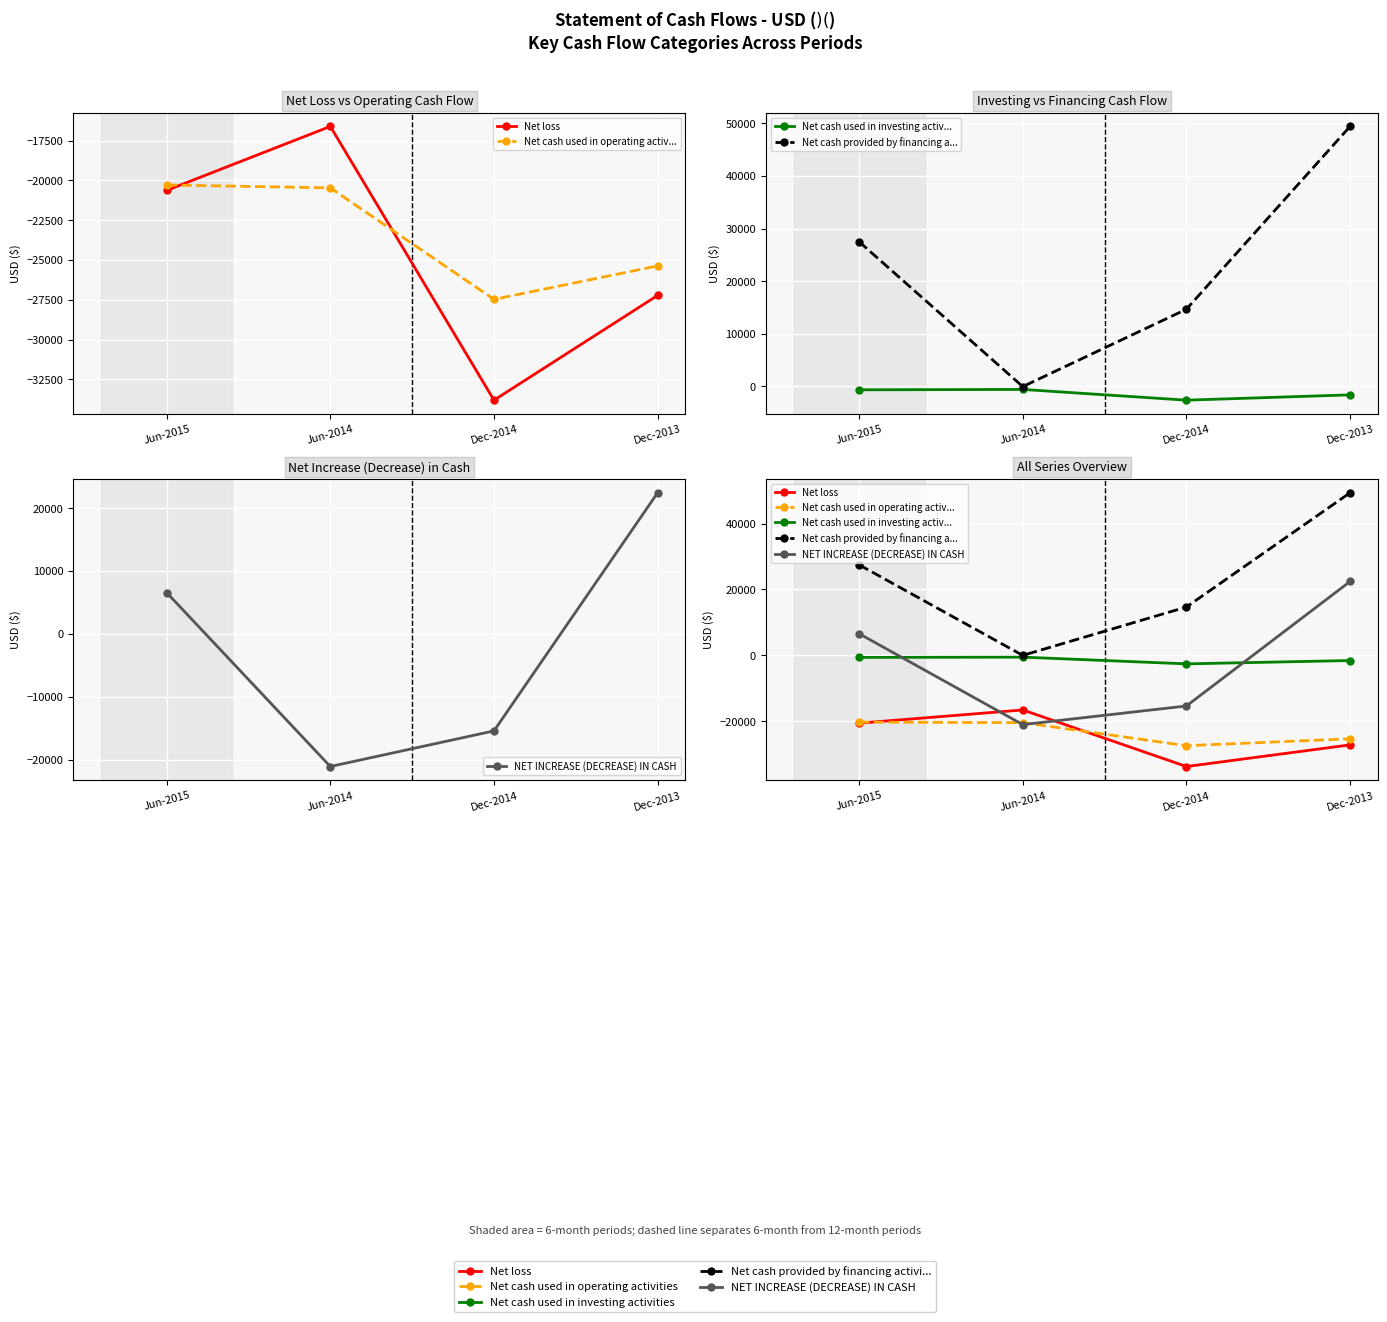

What is the difference between the highest and lowest values at Jun-2014?

21034